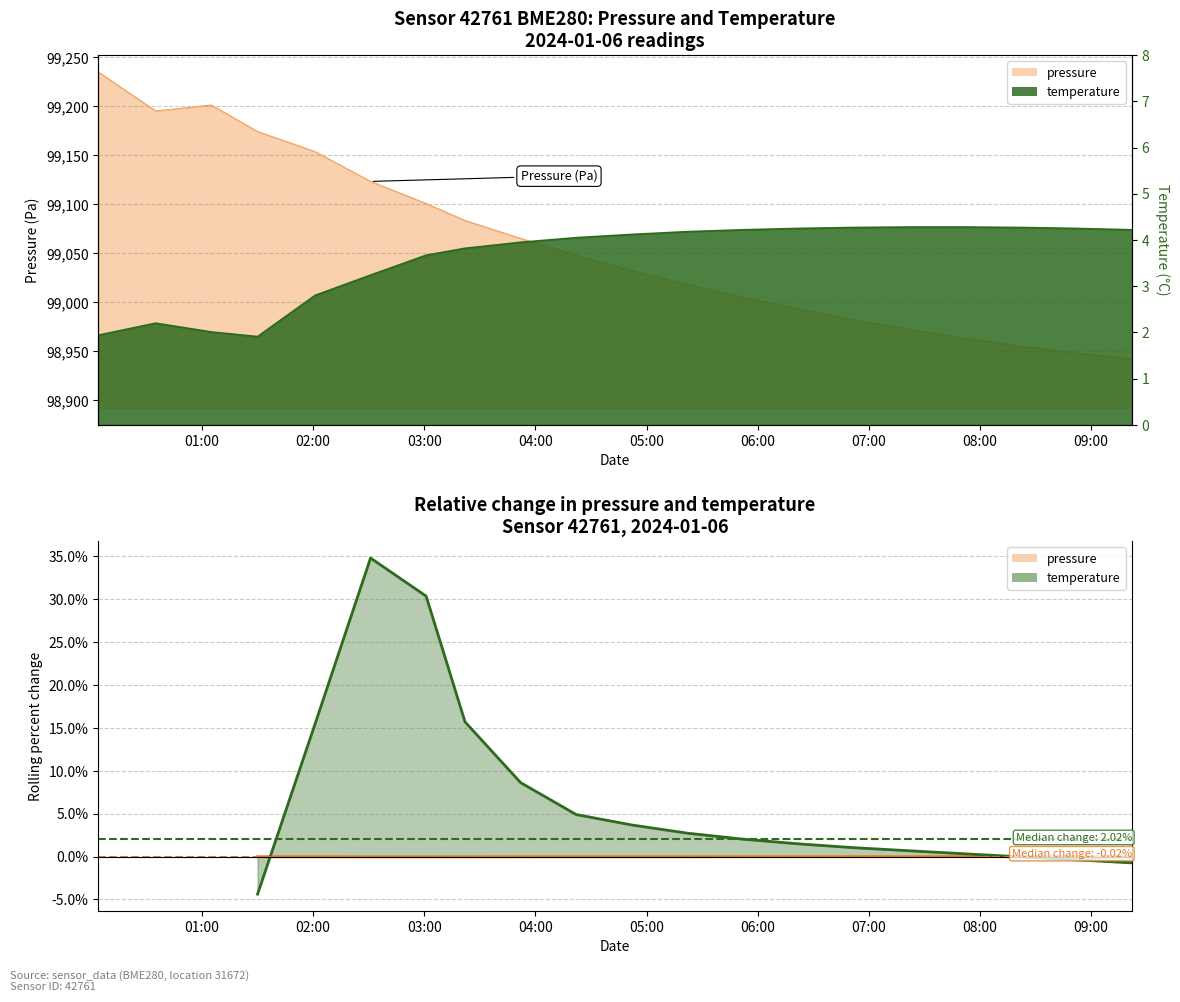

True or false: temperature has more than 0 interior local peaks.

True